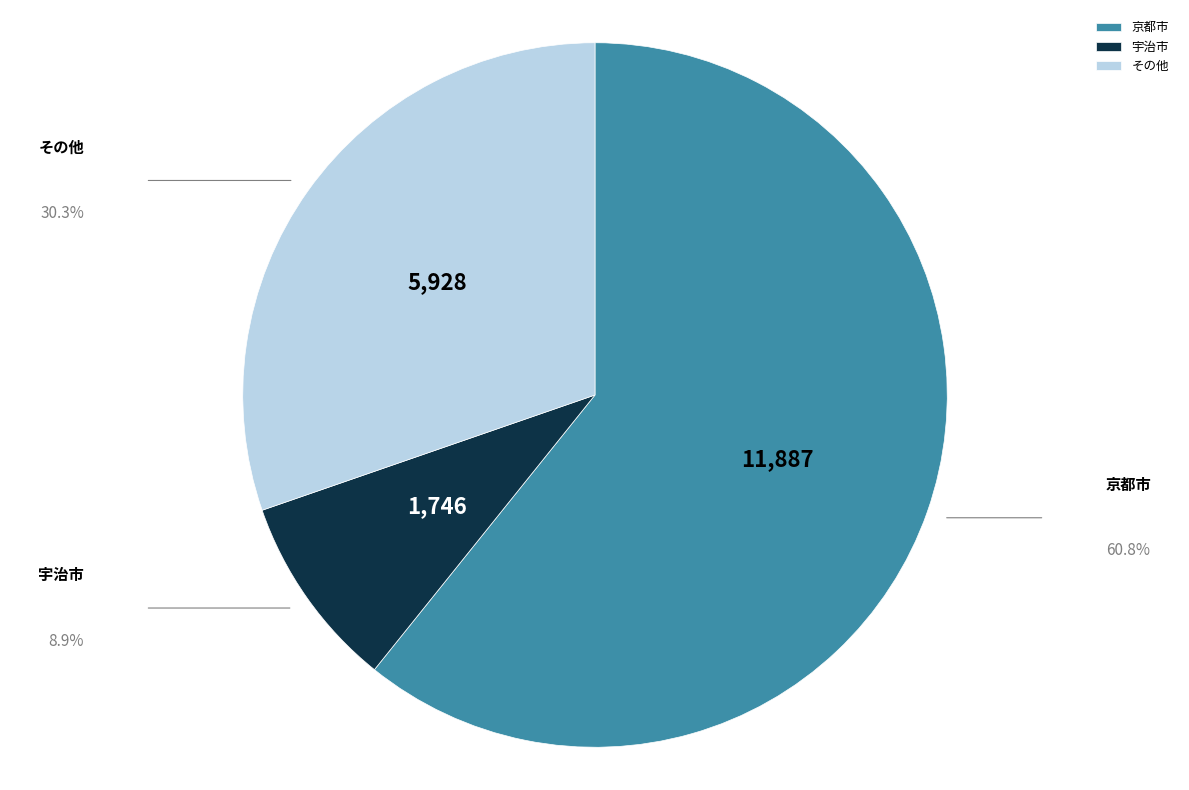

What is the ratio of the value at 京都市 to the value at 宇治市?

6.8